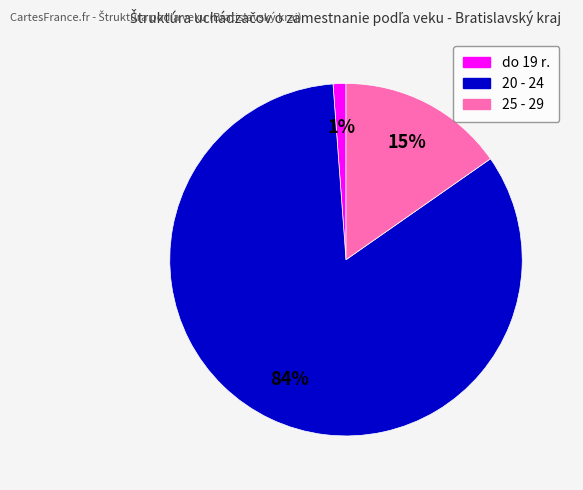

To the nearest percent, what is the average slice percentage?

33%